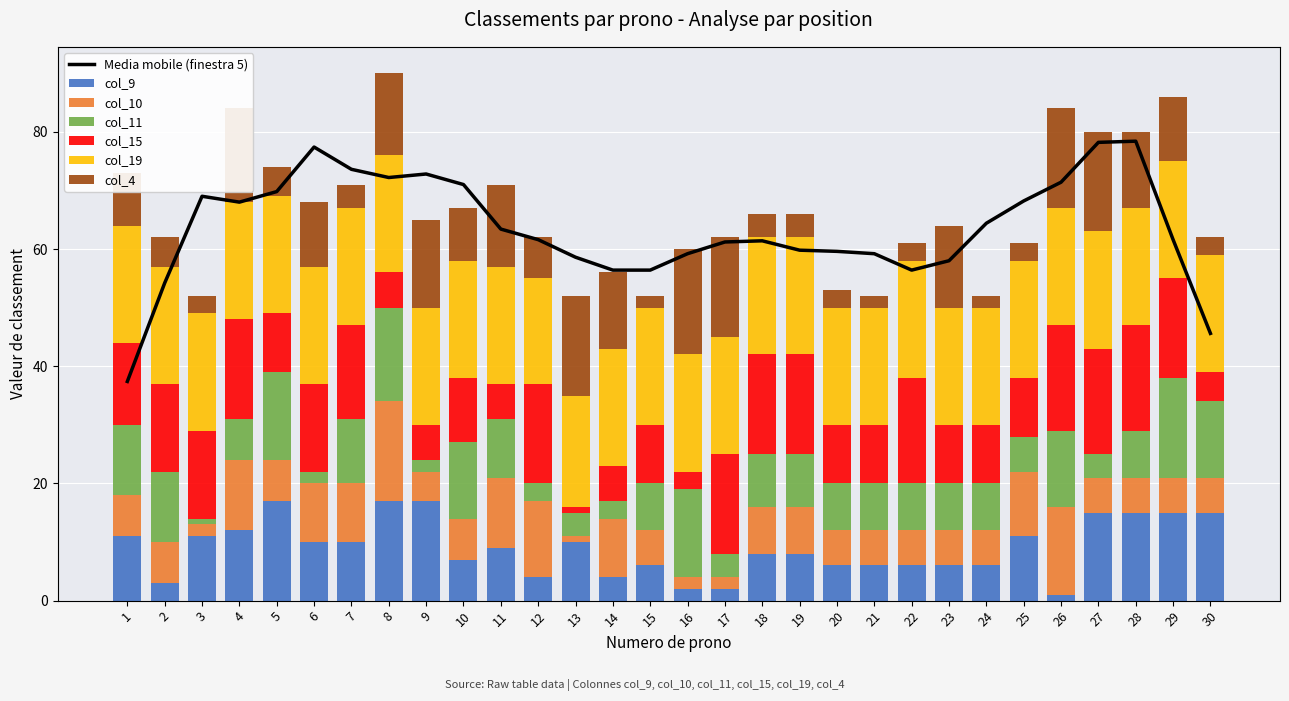

Which has a higher value, 2 or 19?

19